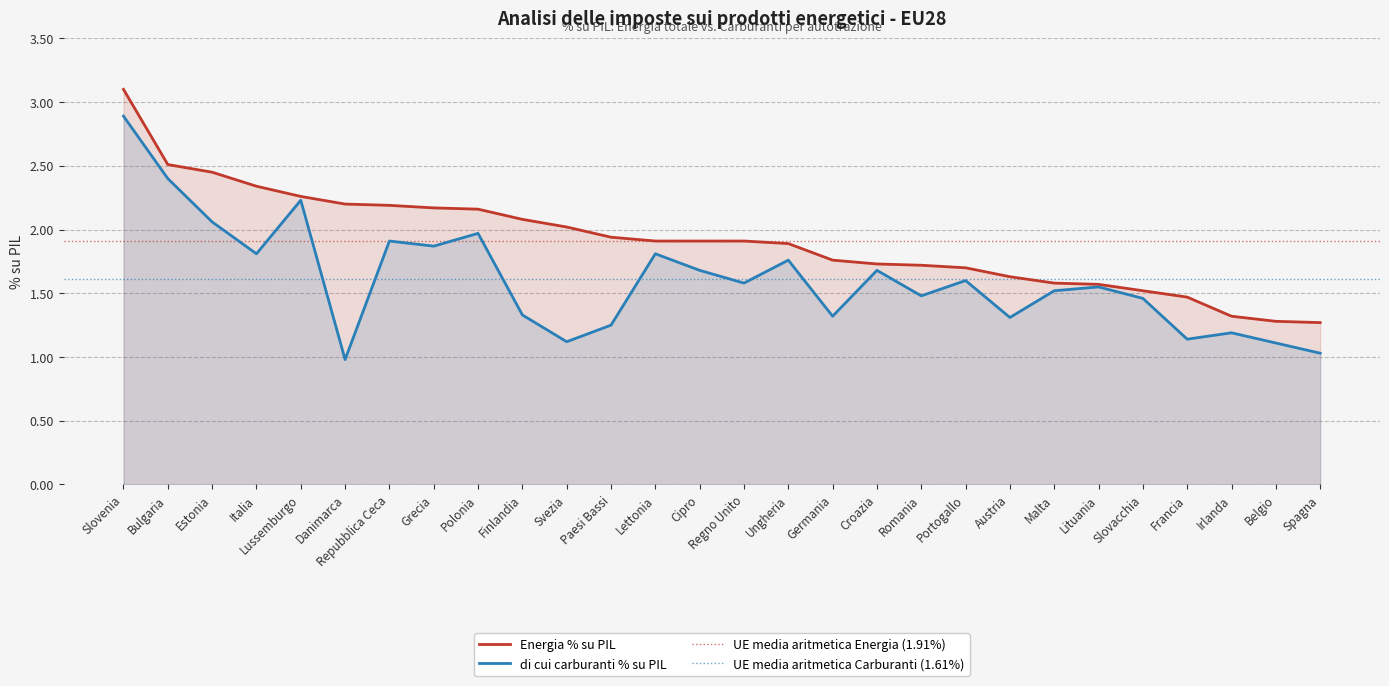

Is it true that di cui carburanti % su PIL equals 1.0 at Romania?

False